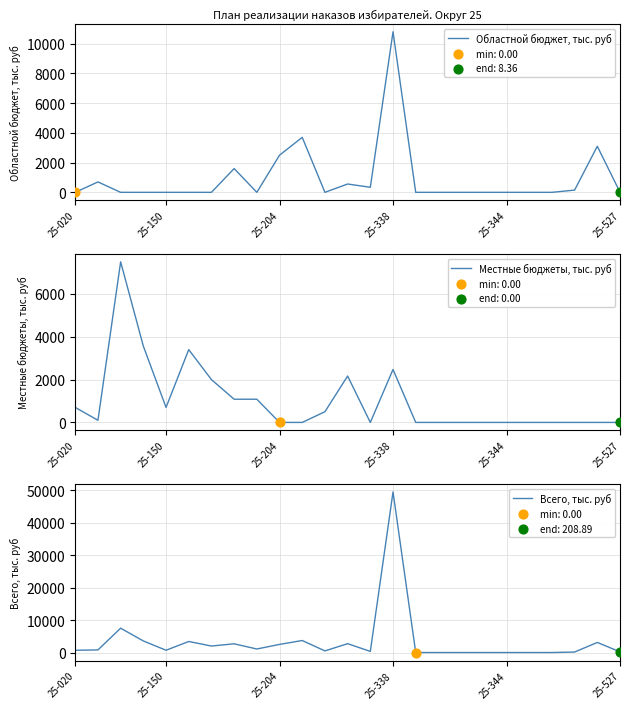

Is the value of Местные бюджеты, тыс. руб at 22 greater than the value of Областной бюджет, тыс. руб at 17?

No